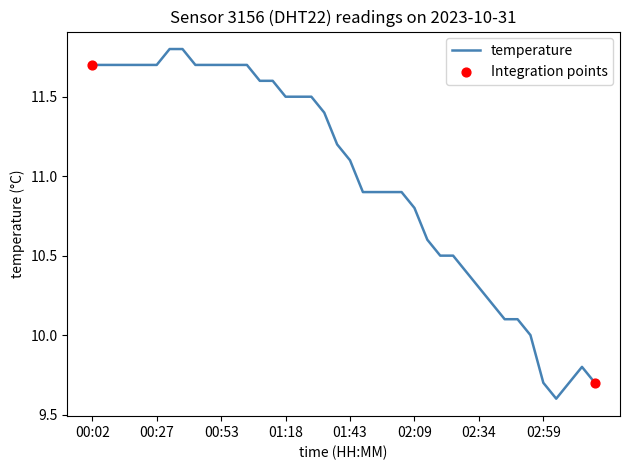

What is the maximum value shown in the chart?

11.8